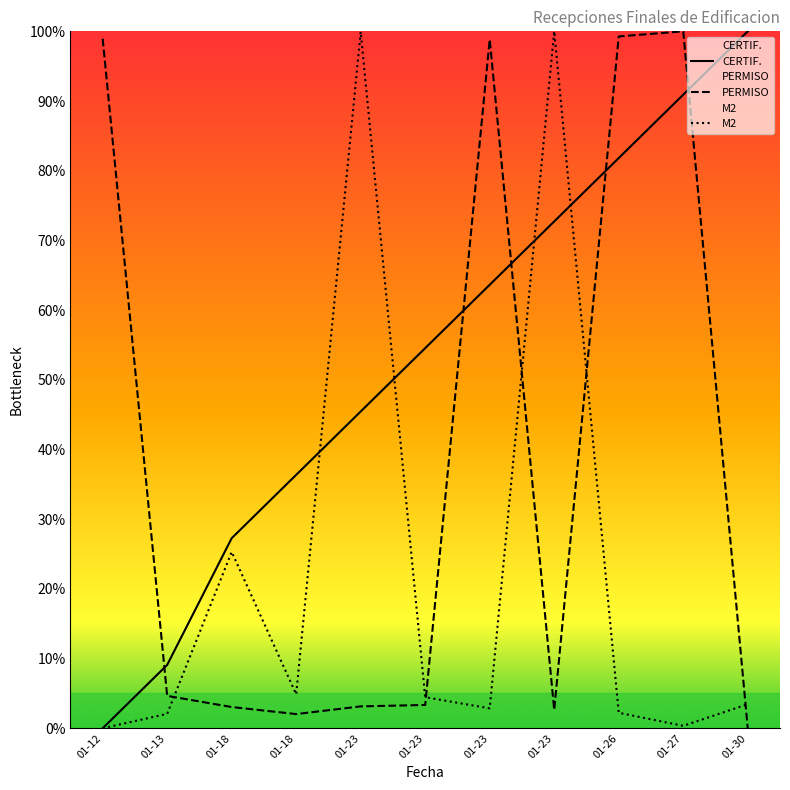

What is the value of the PERMISO point at the 3rd from the left?

3.0